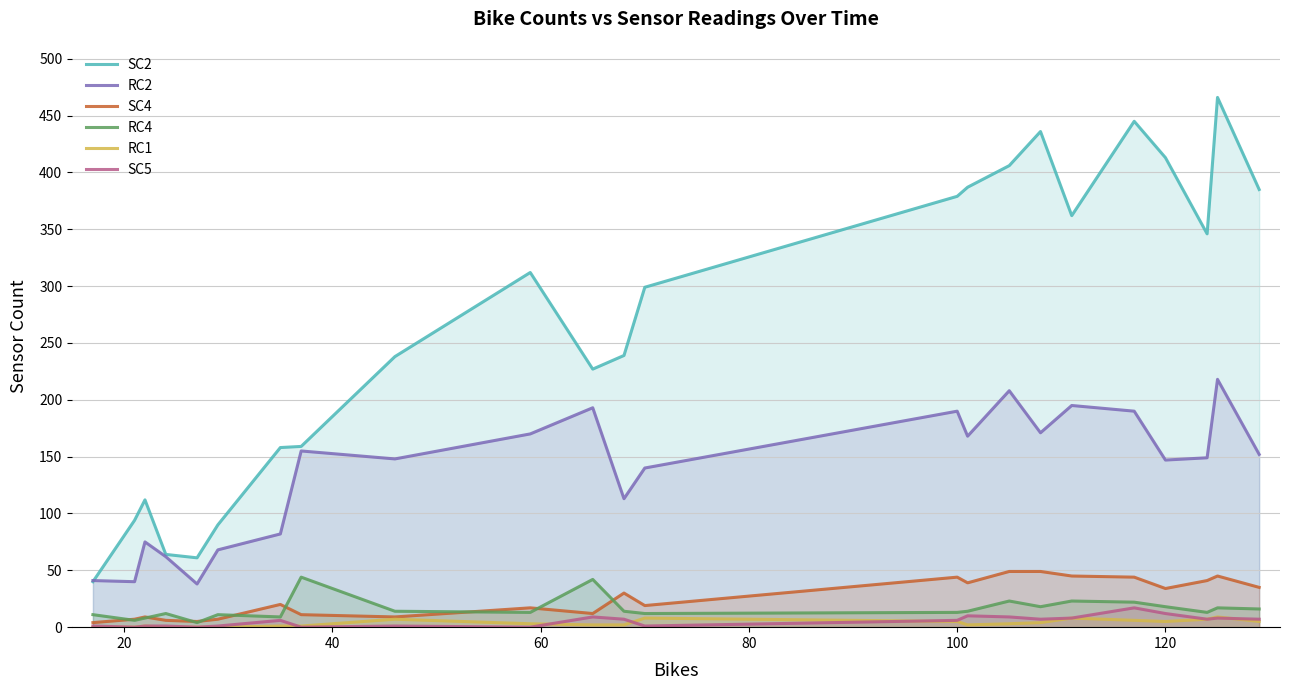

The RC4 series shows 13 at 100. True or false?

True